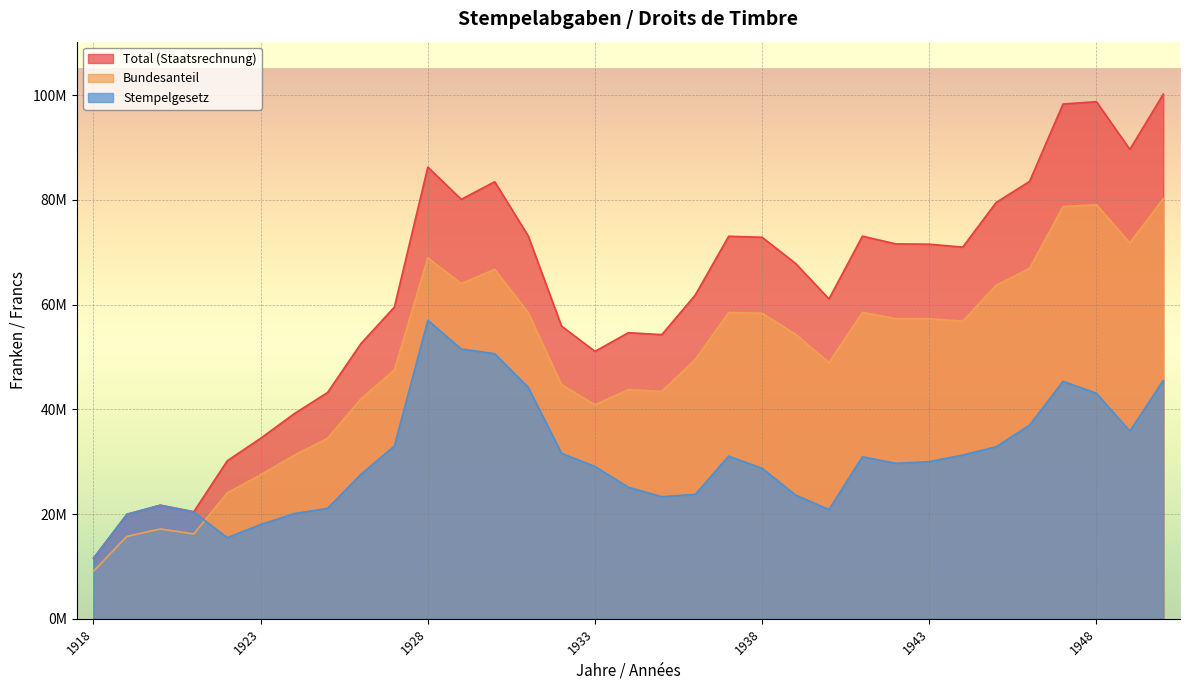

After their last crossing, which series has the higher values: Stempelgesetz or Bundesanteil?

Bundesanteil